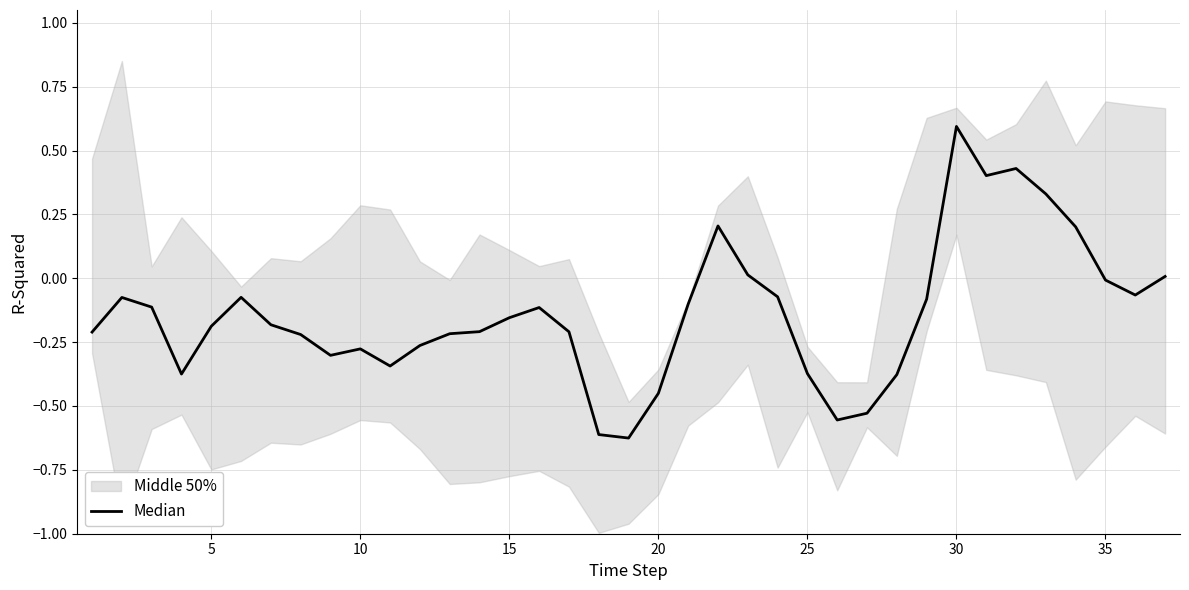

What is the approximate value at 15?

-0.2